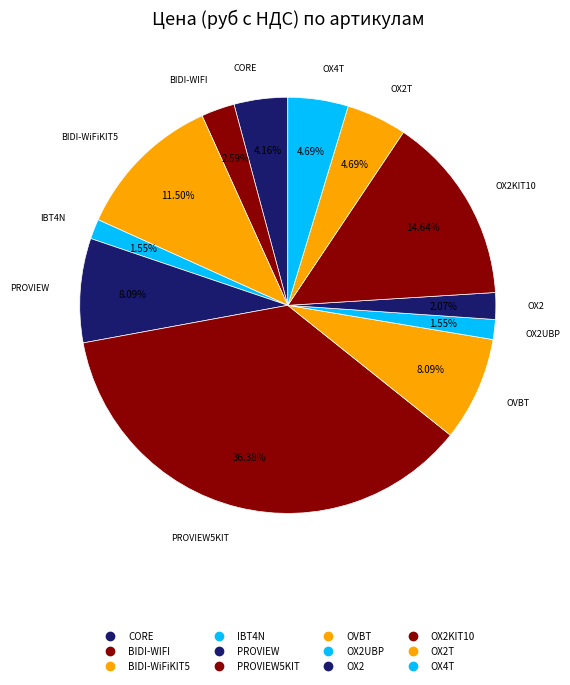

How many segments does this pie chart have?

12